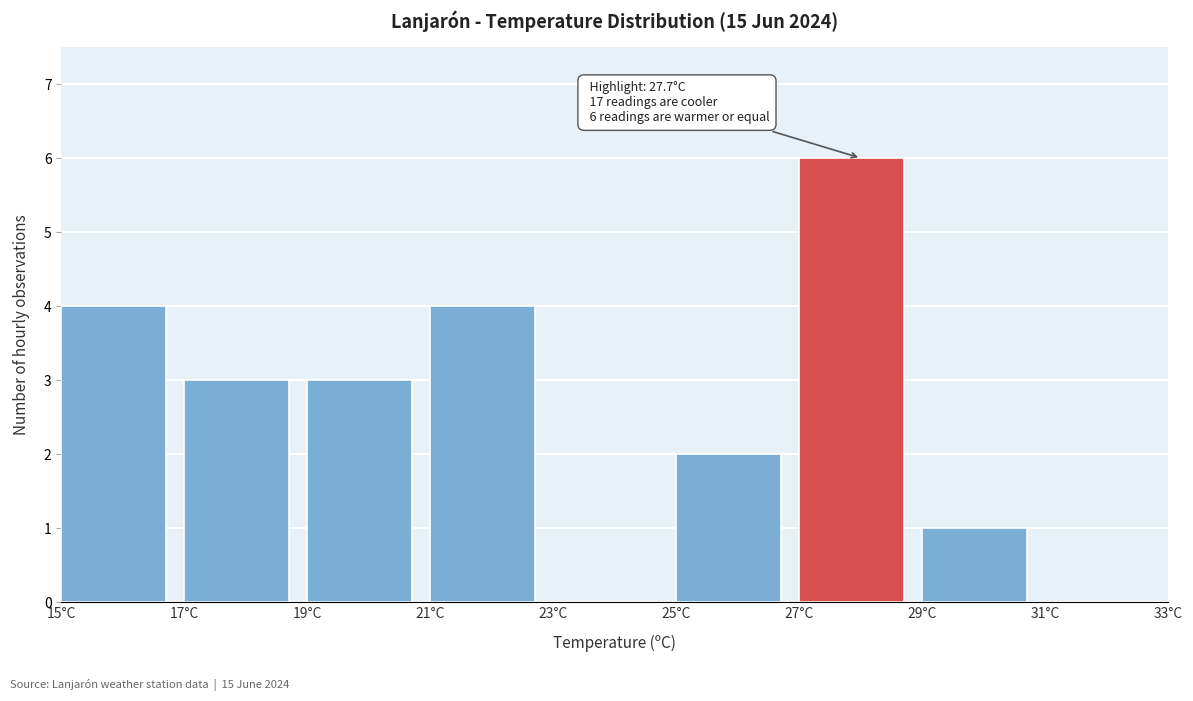

Over which range of the x-axis is the bar tallest?

27 to 29